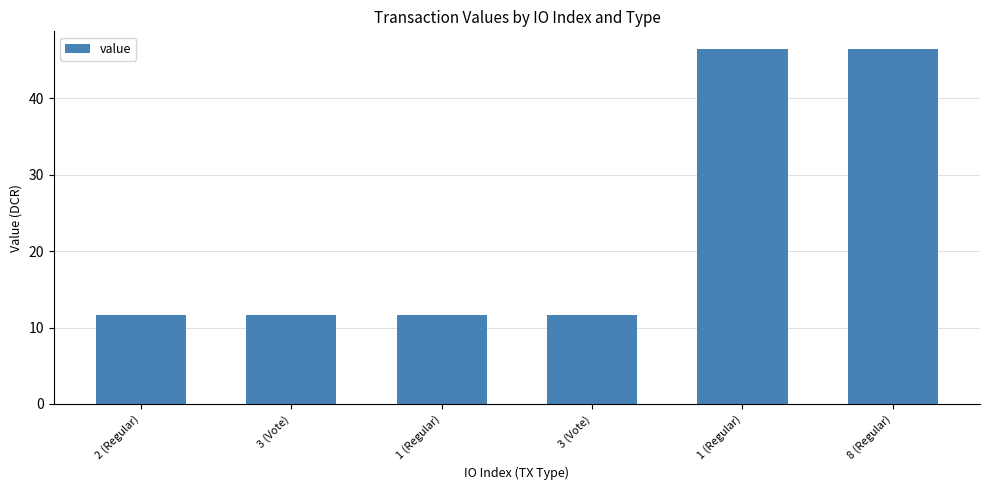

Reading left to right, list all the values displayed in this chart.

11.6	11.6	11.7	11.7	46.5	46.5